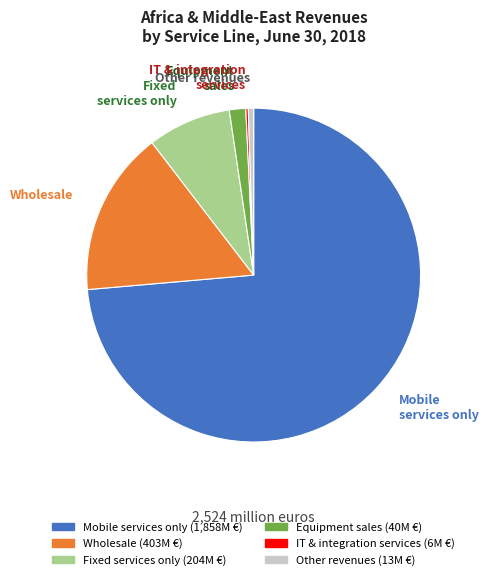

Approximately how many times larger is the value at Fixed services only compared to Wholesale?

0.5